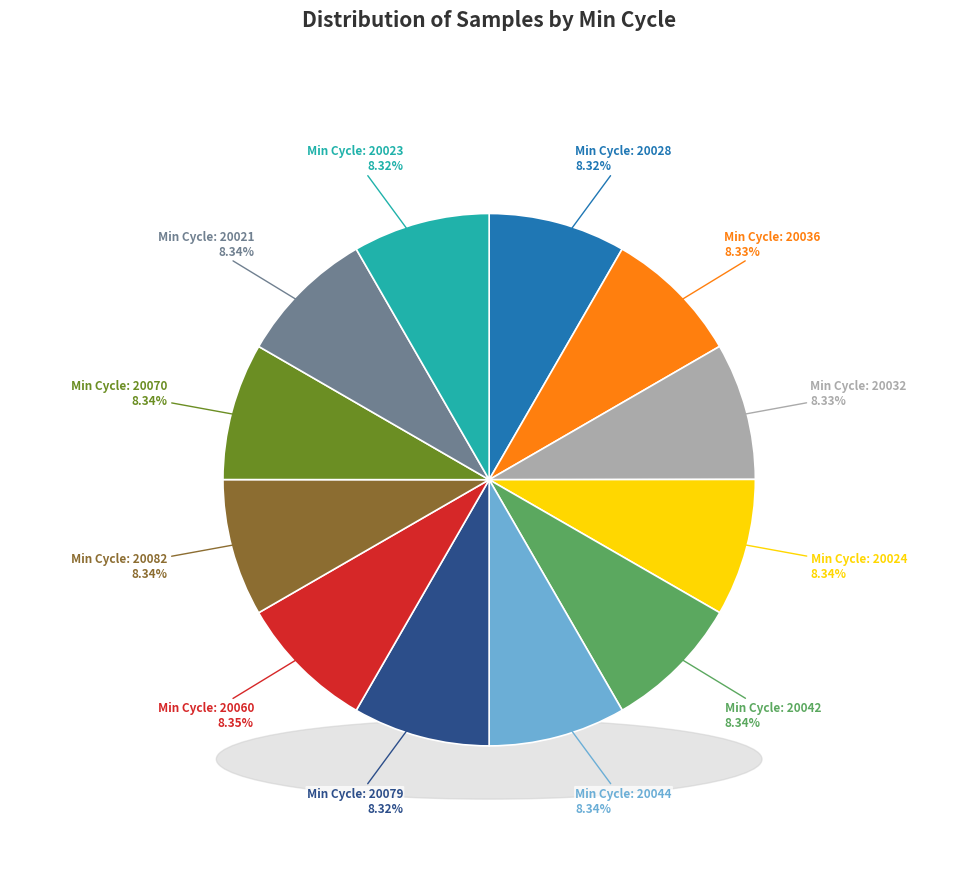

Is there any slice that represents more than half of the pie?

No